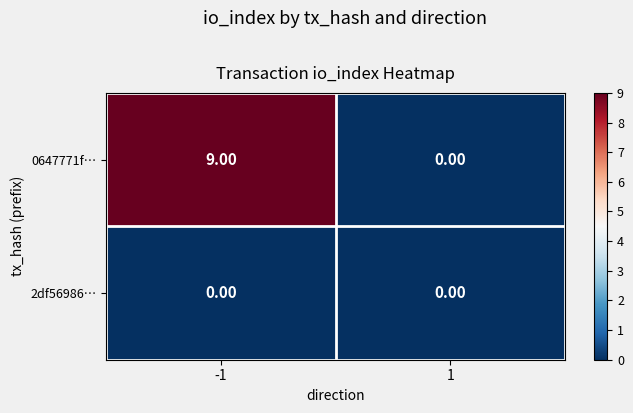

What is the difference between the 0647771f… values at -1 and 1?

9